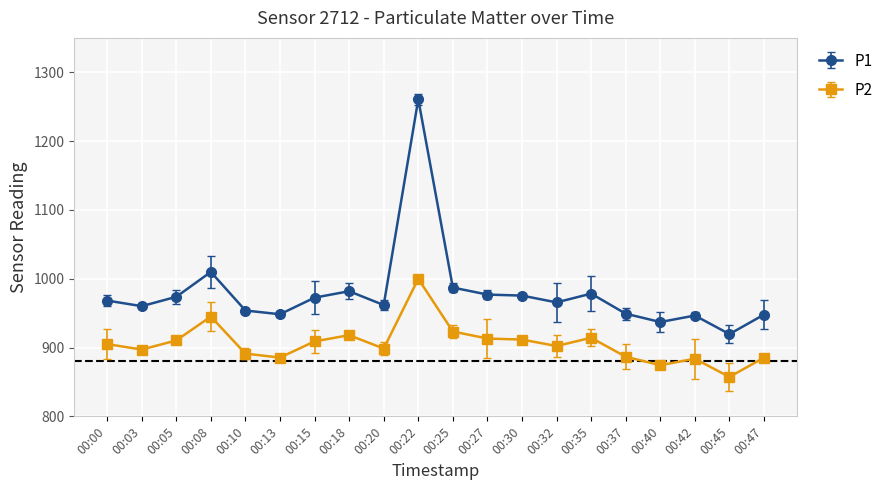

True or false: P1 has a value of 336.1 at 00:20.

False